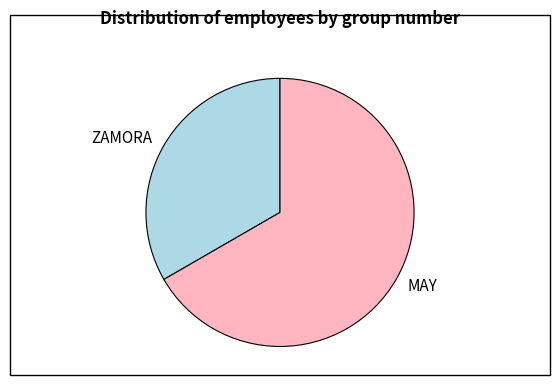

The MAY slice represents 67% of the pie. True or false?

True